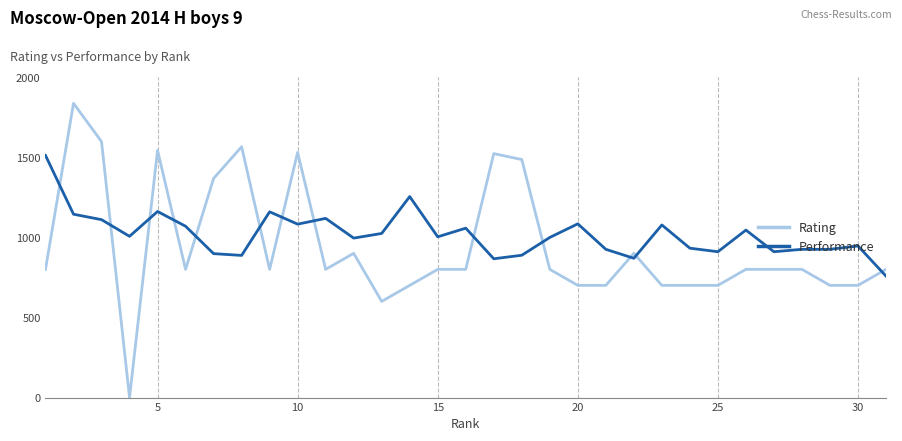

Which series has the largest range (max minus min)?

Rating